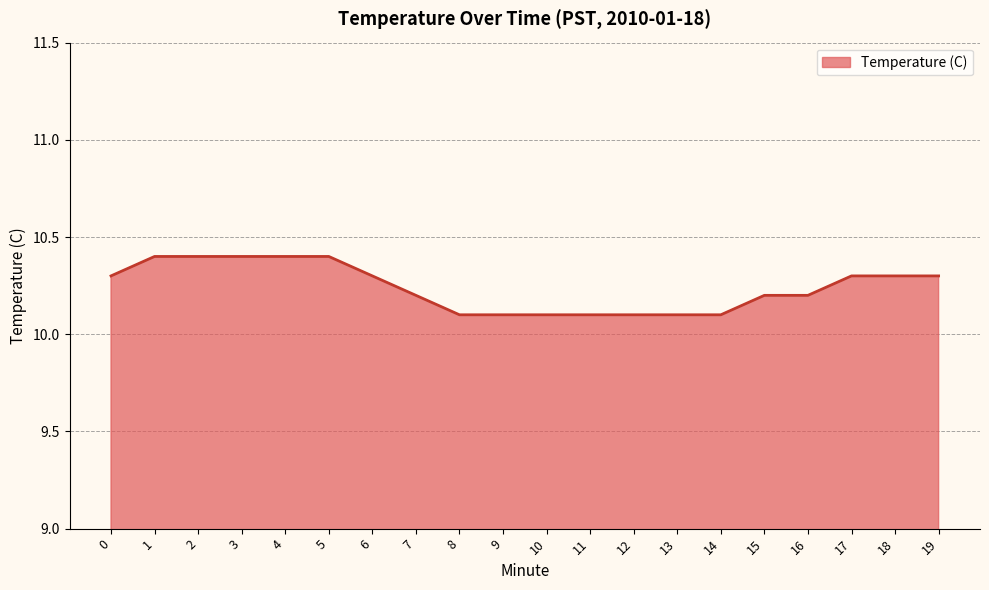

What is the approximate value at 10?

10.1